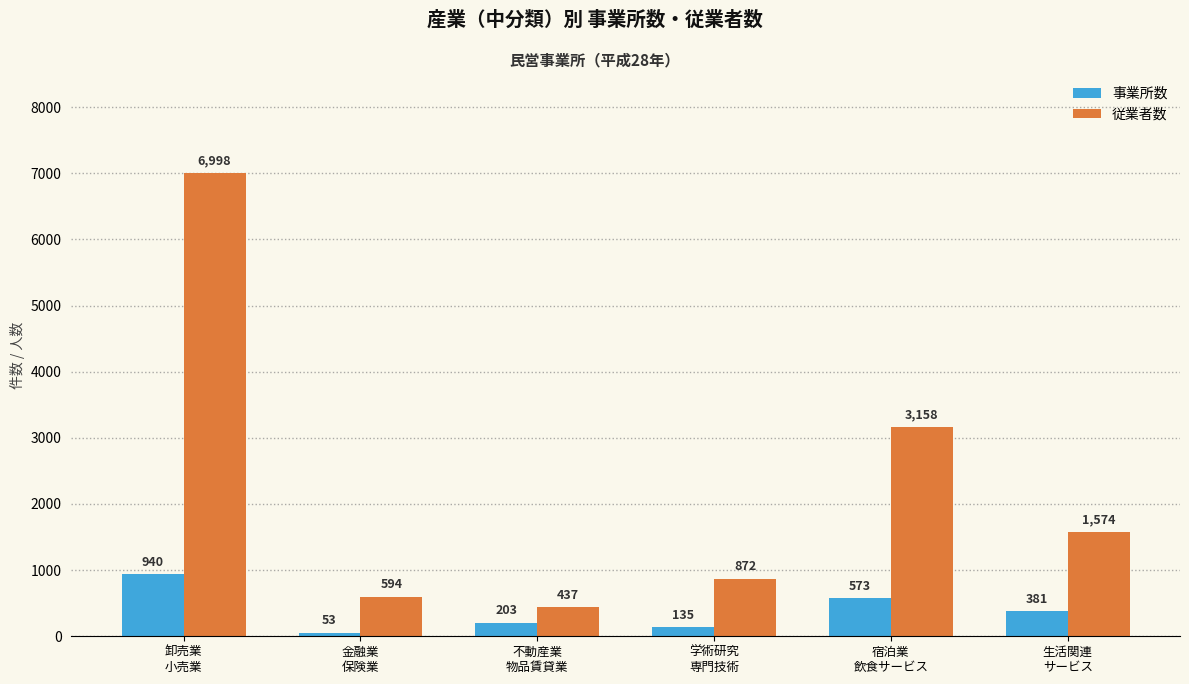

What is the minimum value for 事業所数?

53